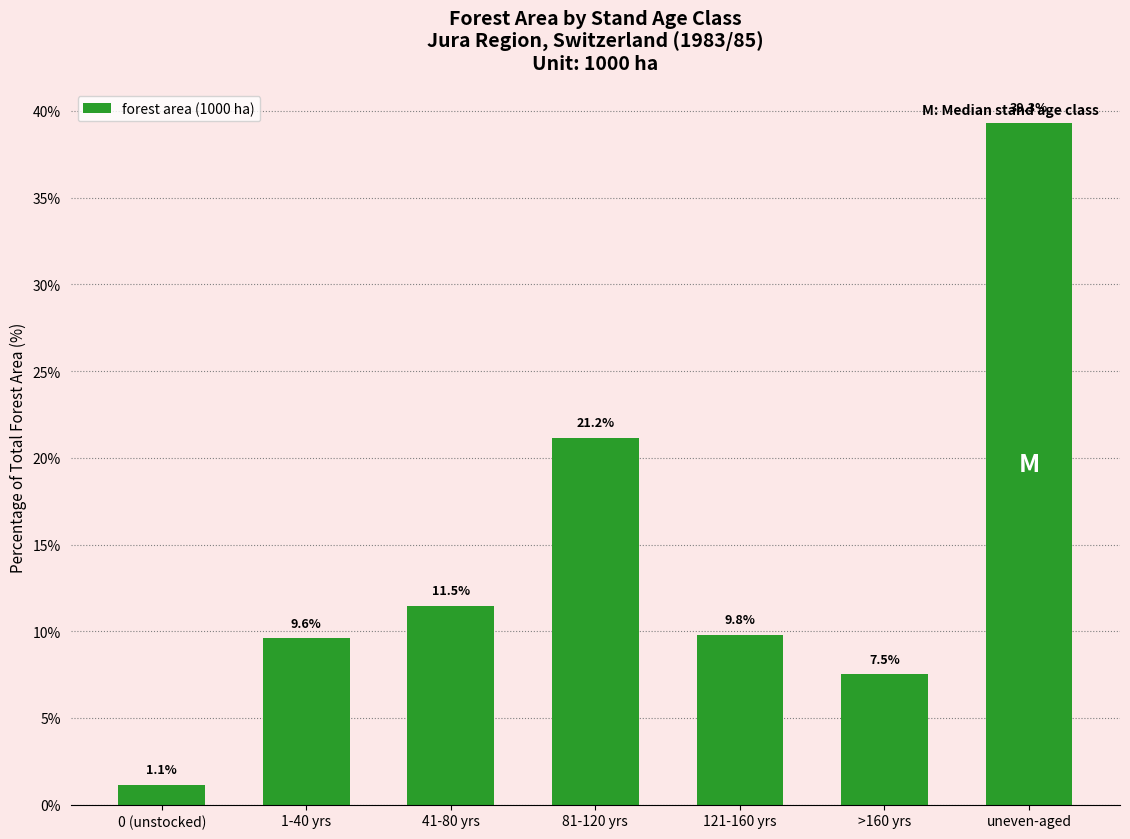

Reading left to right, what are all the values shown in this chart?

1.1	9.6	11.5	21.2	9.8	7.5	39.3